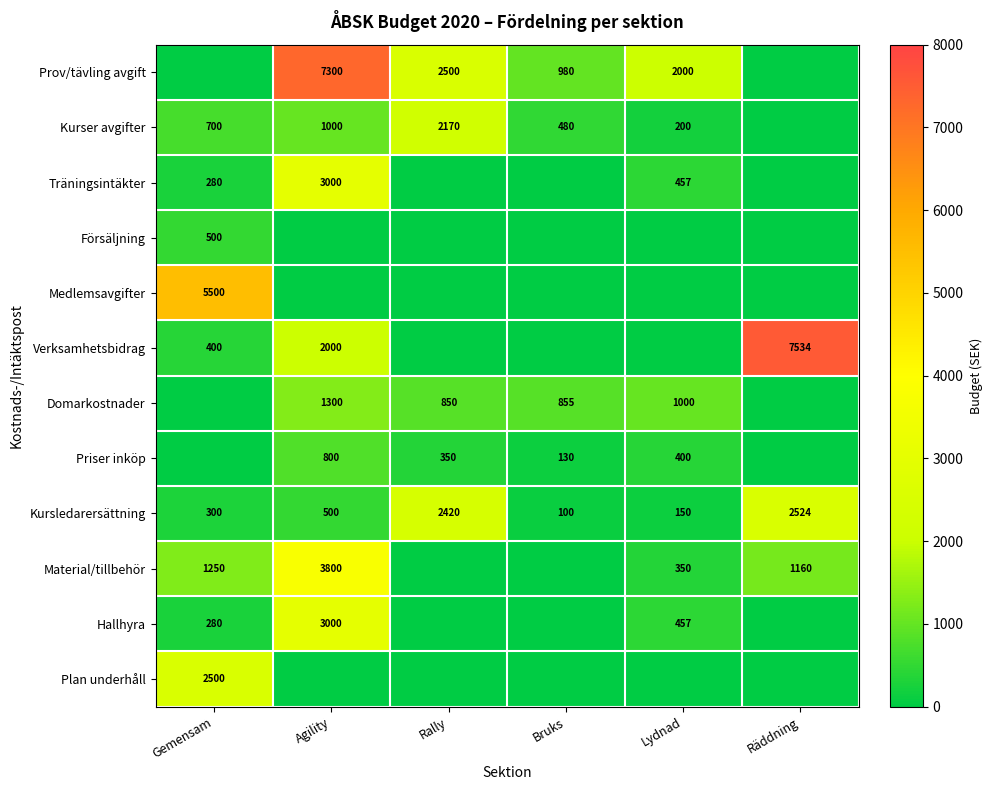

What is the difference between the highest and lowest values at Räddning?

7534